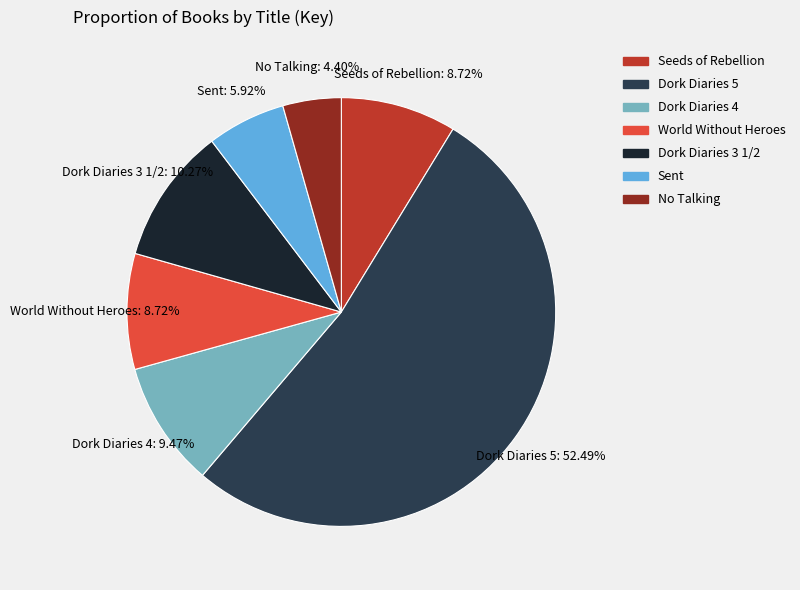

Is there a majority slice in this chart?

Yes